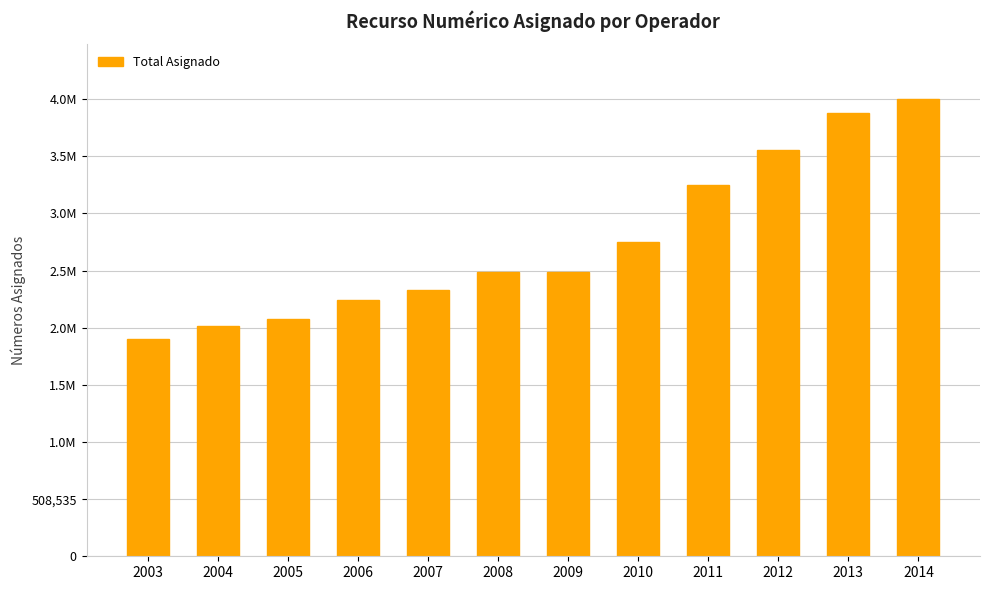

Approximately how many times larger is the value at 2007 compared to 2013?

0.6